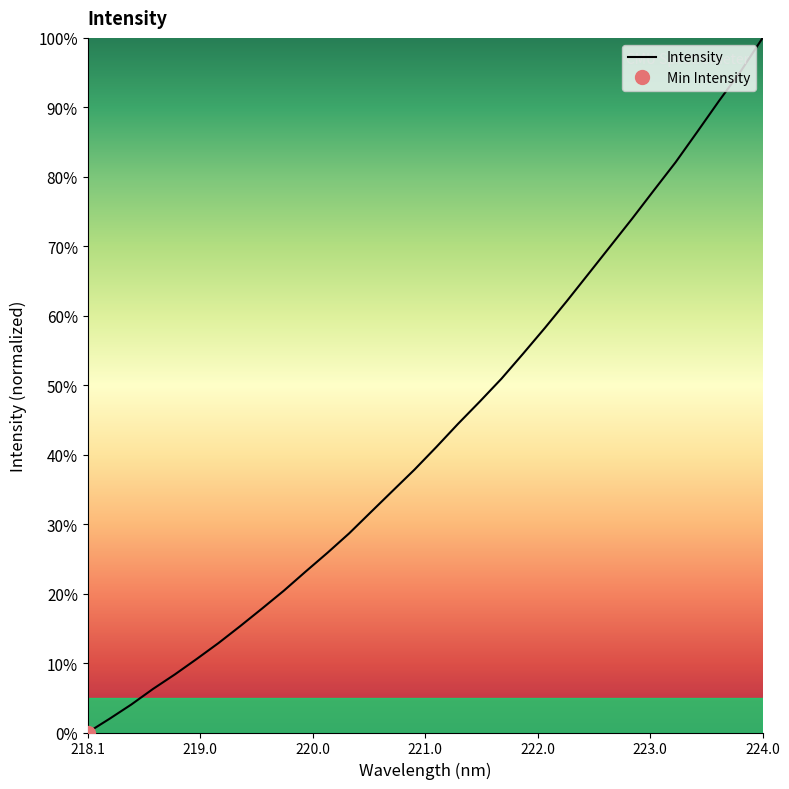

The value of Intensity at 224.0 is 100.0. True or false?

True